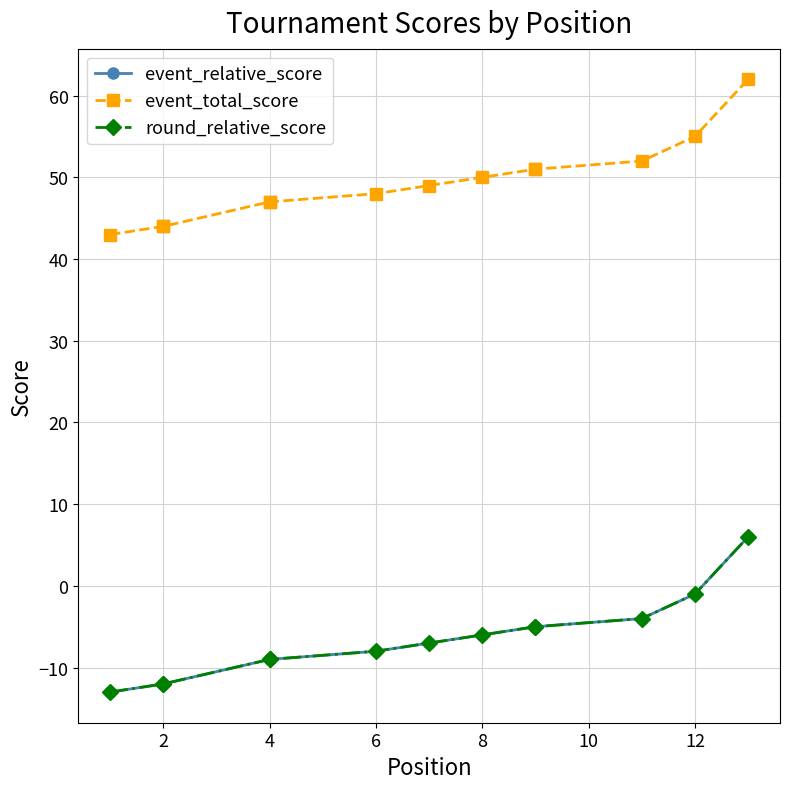

What are all the series names shown in the legend?

event_relative_score, event_total_score, round_relative_score